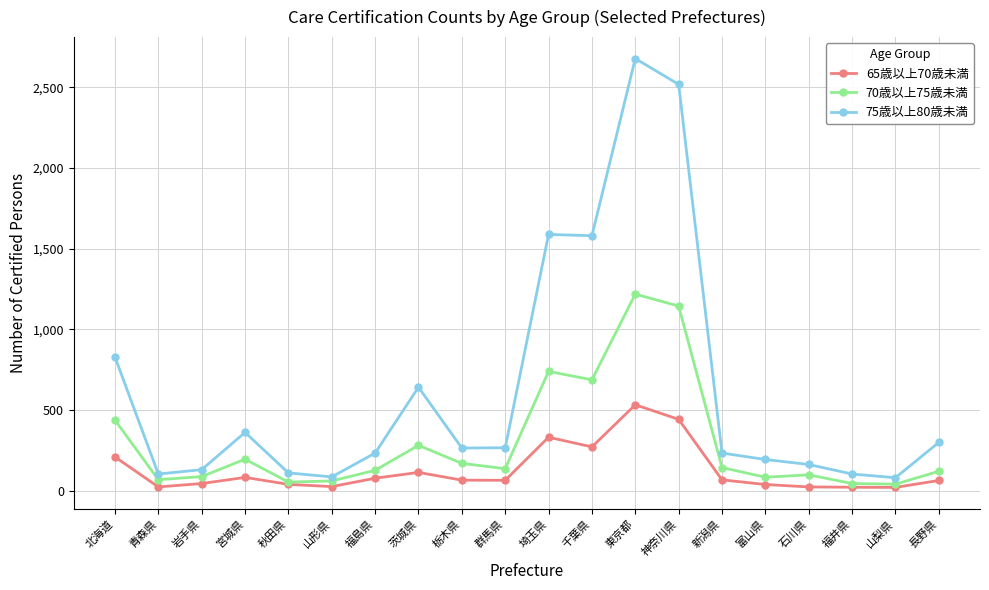

Which series changed the most between 石川県 and 福井県?

75歳以上80歳未満